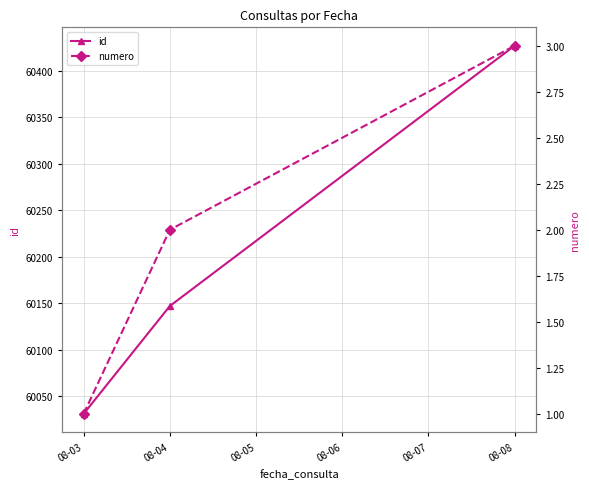

Count the number of data series in this chart.

2